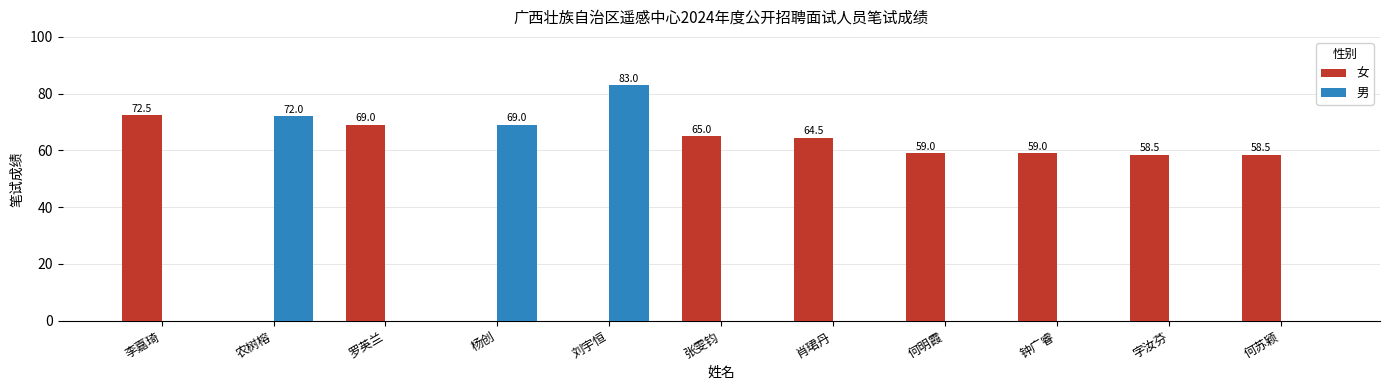

How many distinct data groups are displayed?

2